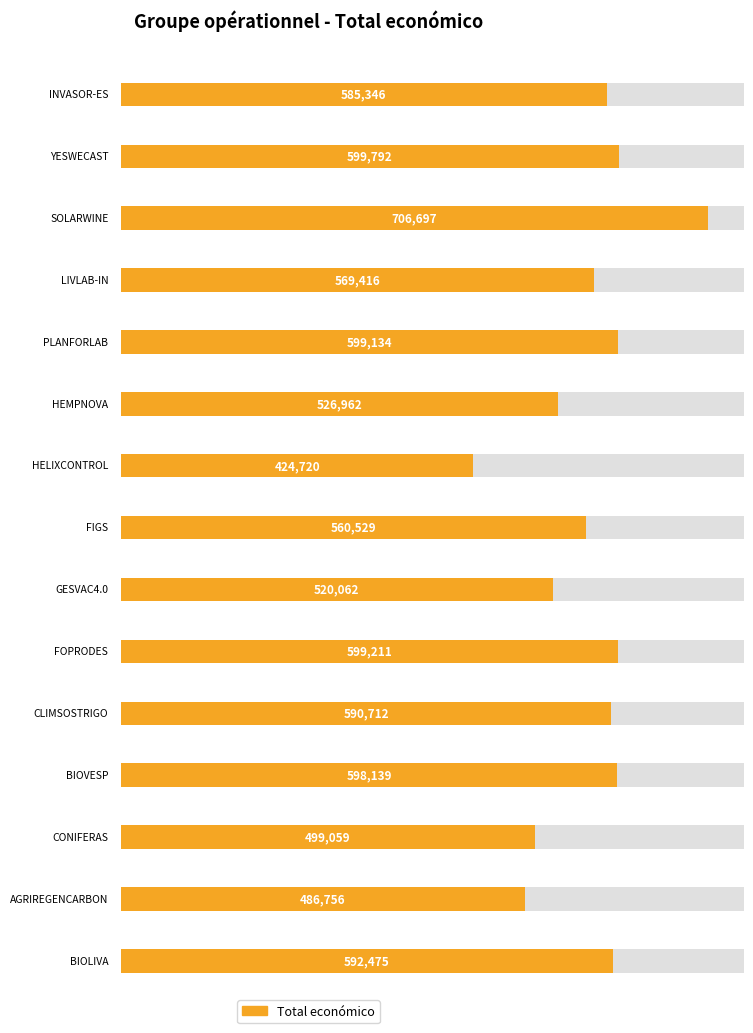

At which label is the value closest to 565708?

LIVLAB-IN